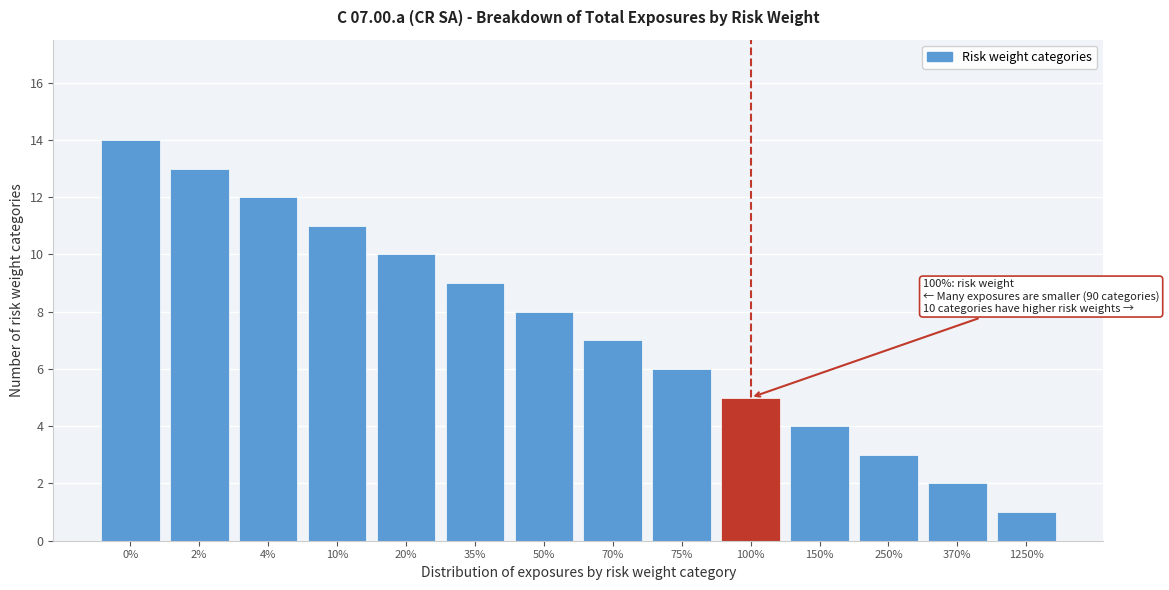

Reading left to right, extract all data points from this chart.

0%=14	2%=13	4%=12	10%=11	20%=10	35%=9	50%=8	70%=7	75%=6	100%=5	150%=4	250%=3	370%=2	1250%=1